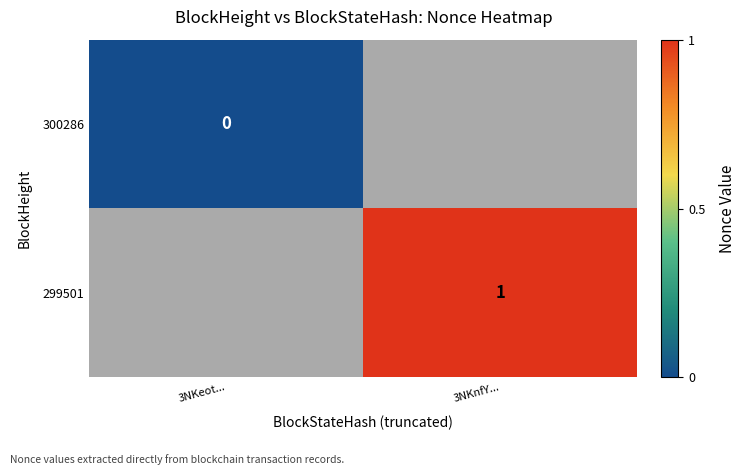

The value of 299501 at 3NKnfY... is 1. True or false?

True